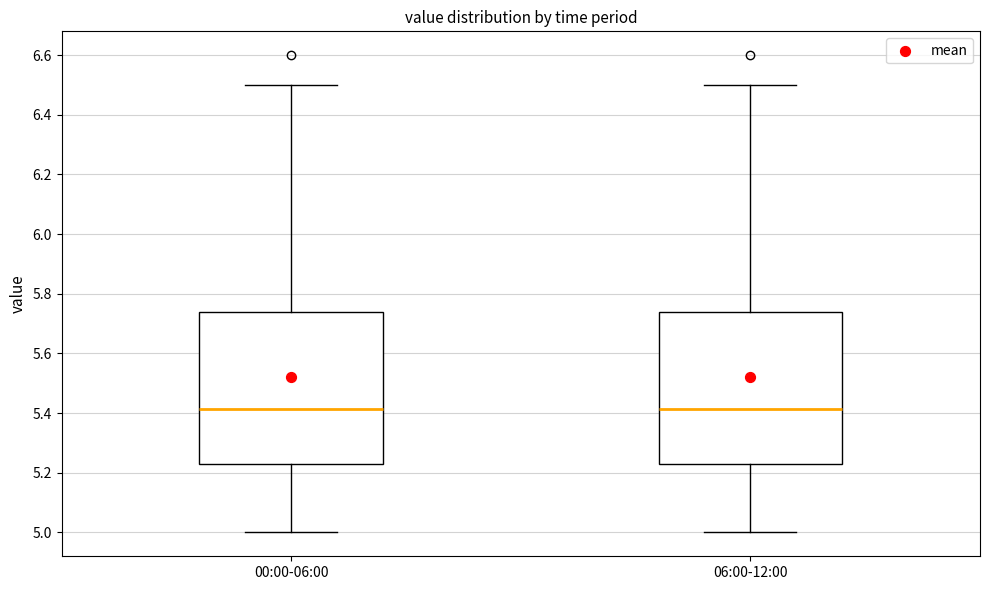

Where is the lower edge of the box for 06:00-12:00 on the y-axis? The values are not printed on the chart, so give them approximately, as read against the axis.

5.24